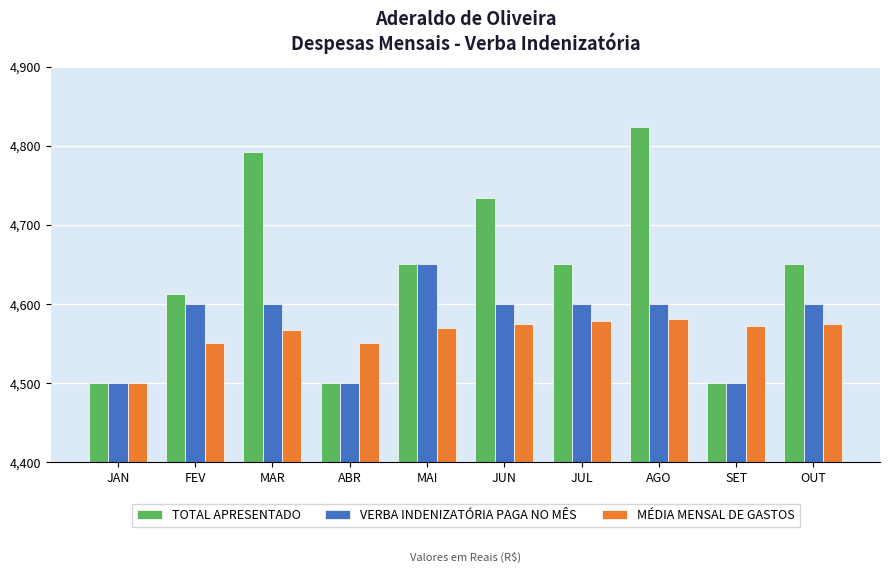

What is the total value across all series at ABR?

13550.0